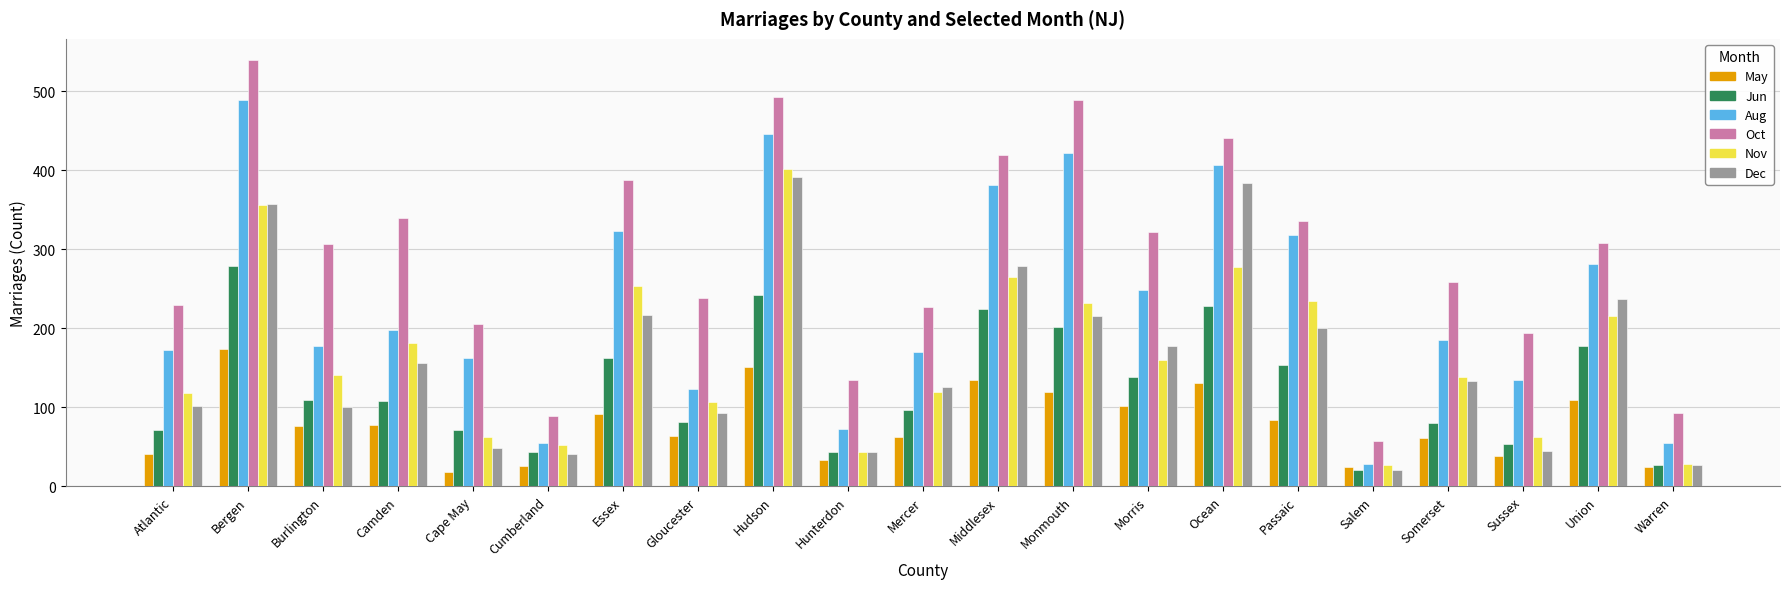

What are all the series names shown in the legend?

May, Jun, Aug, Oct, Nov, Dec